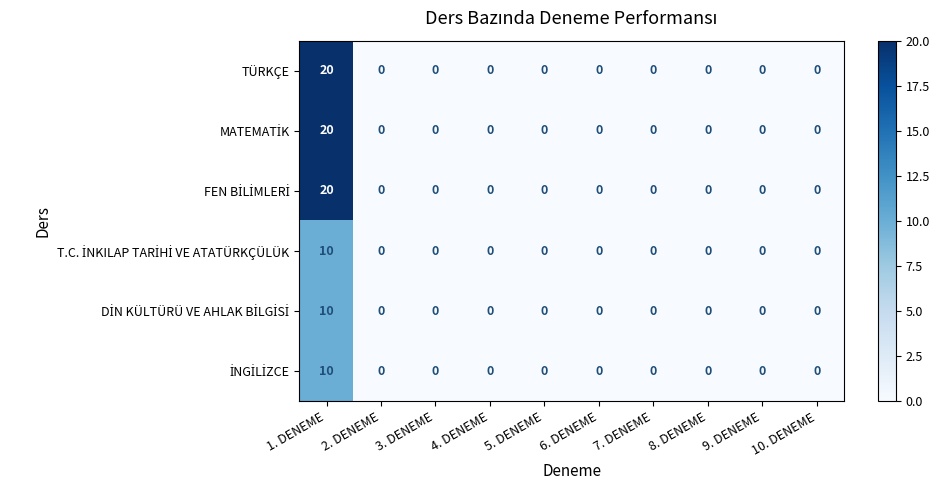

What is the difference between the maximum and second lowest values in the TÜRKÇE series?

20